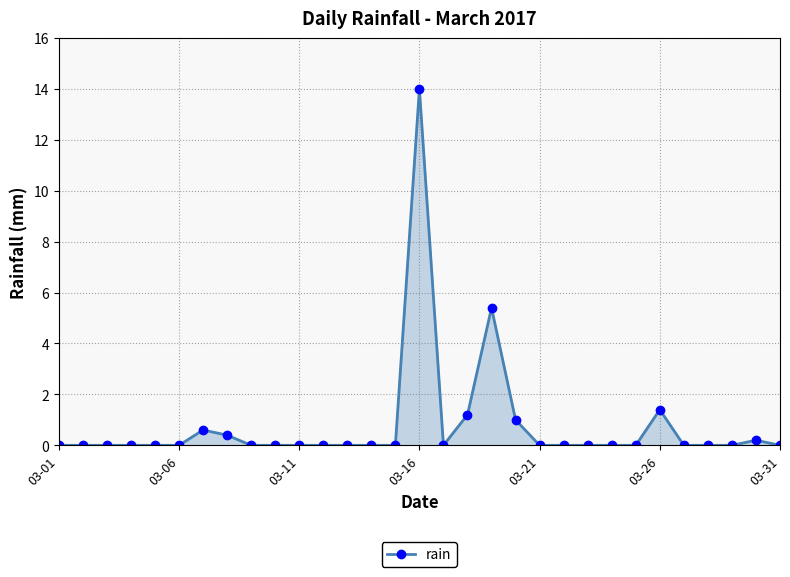

True or false: there are more than 1 points higher than both neighbors.

True